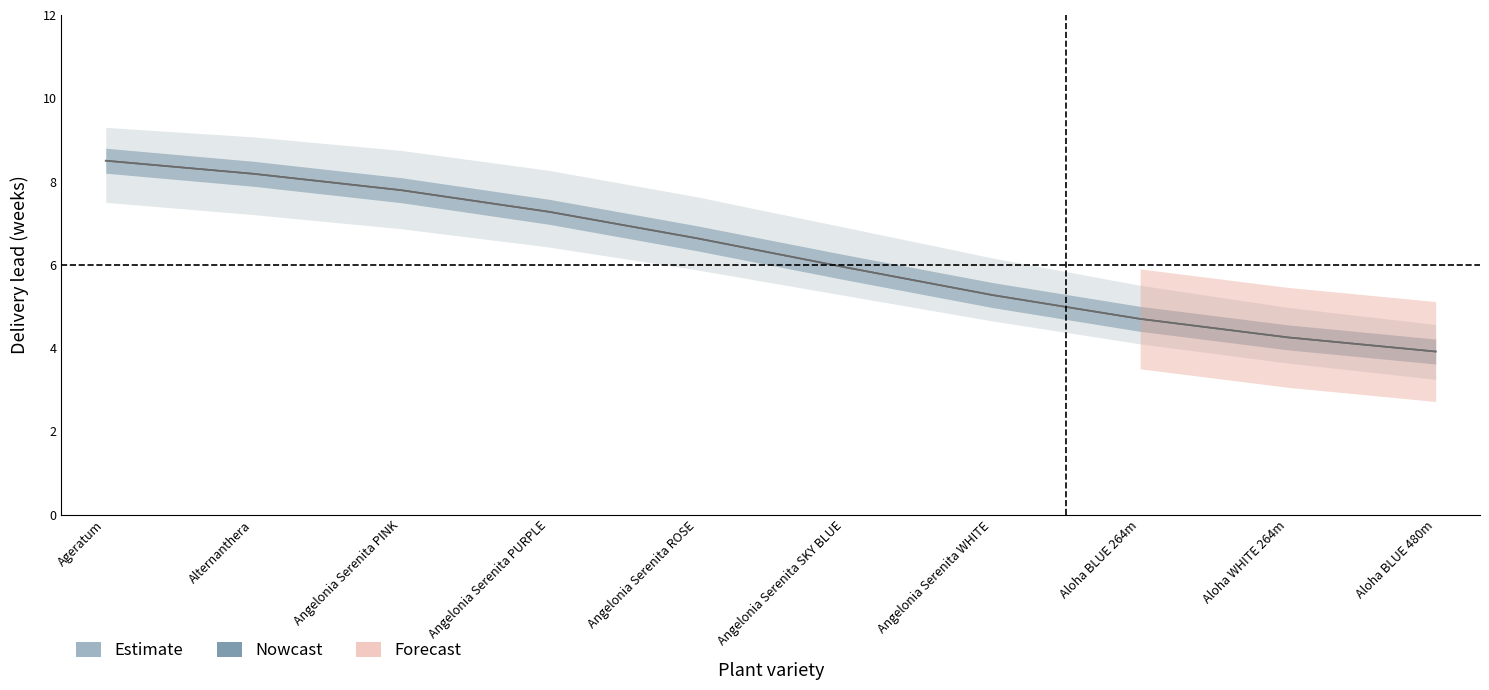

True or false: Estimate and Nowcast intersect in this chart.

False